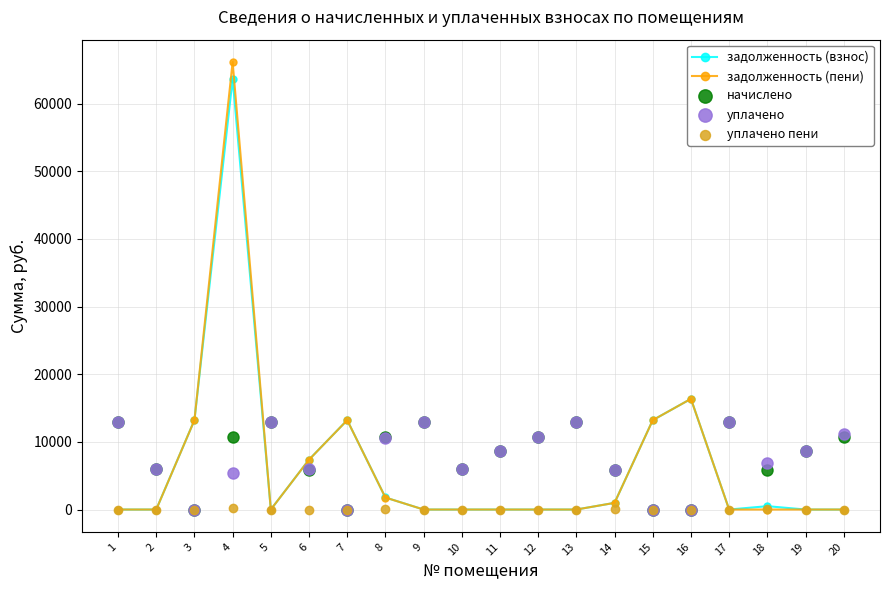

Which series contains the highest Y value?

задолженность (пени)